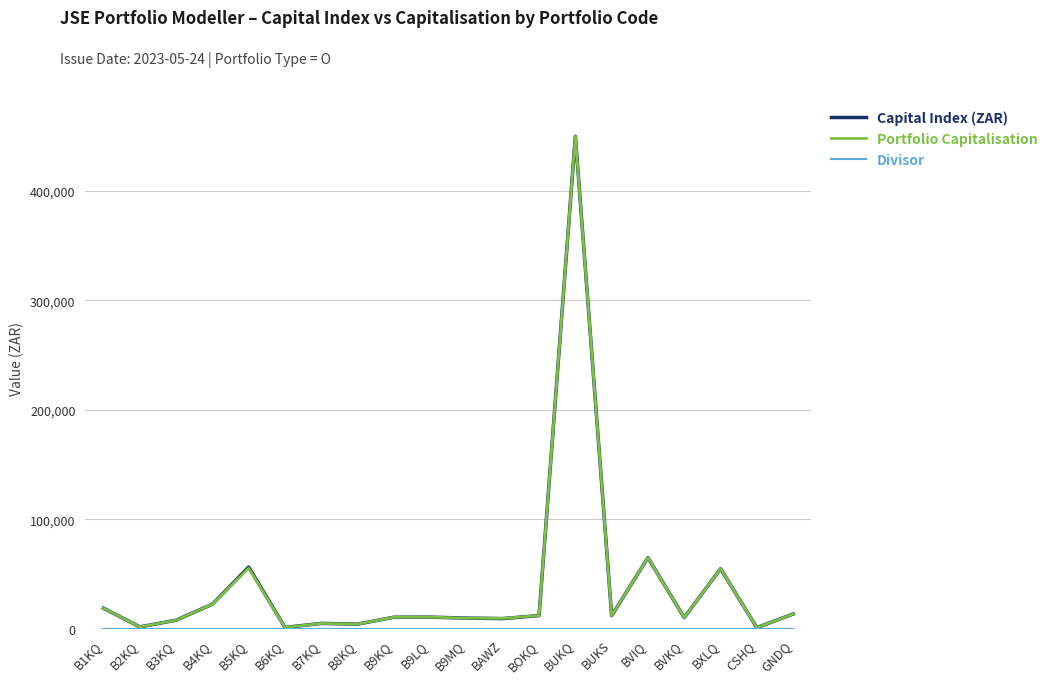

At which category is the sum across all series the highest?

BUKQ